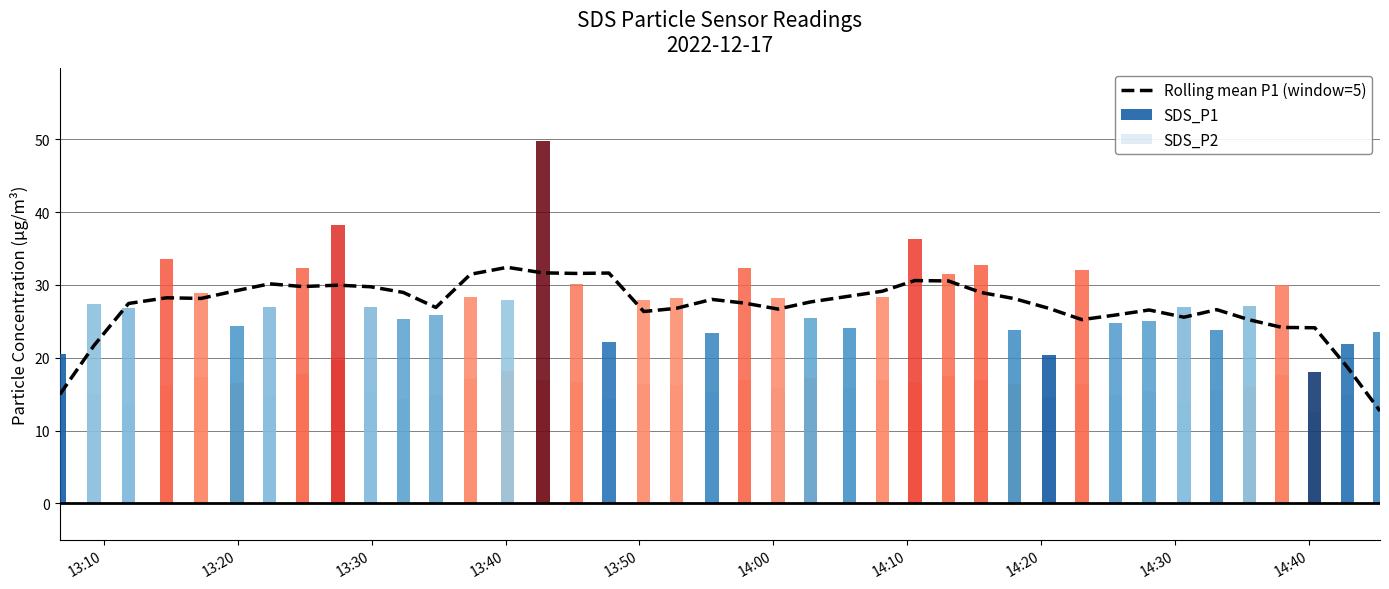

What is the smallest value displayed?

12.7